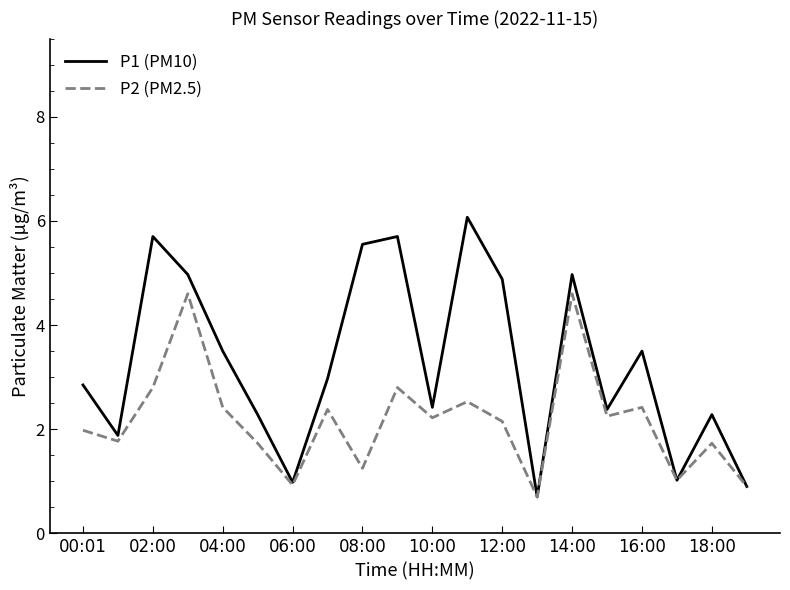

What is the maximum value shown in the chart?

6.1